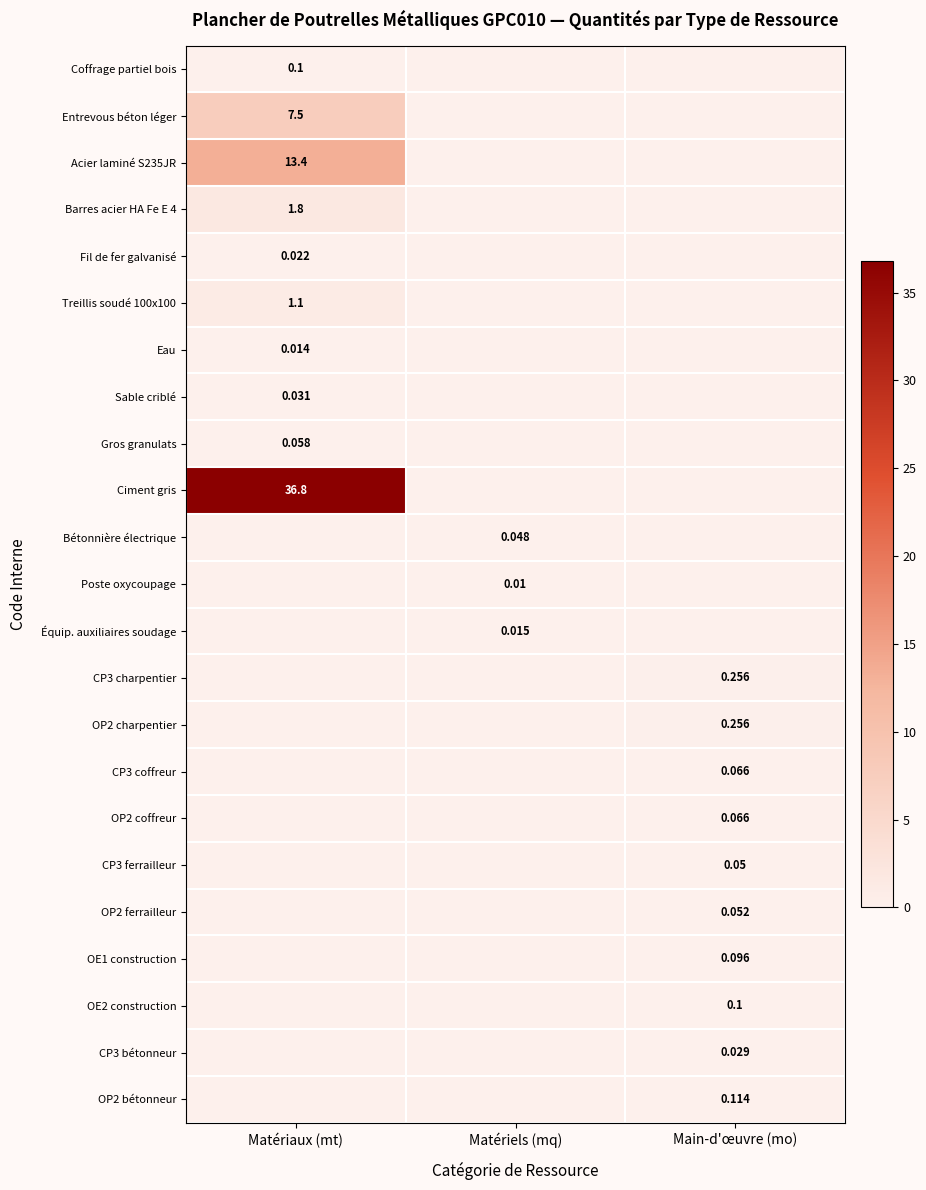

Is it true that CP3 bétonneur equals 0.0 at Matériaux (mt)?

True